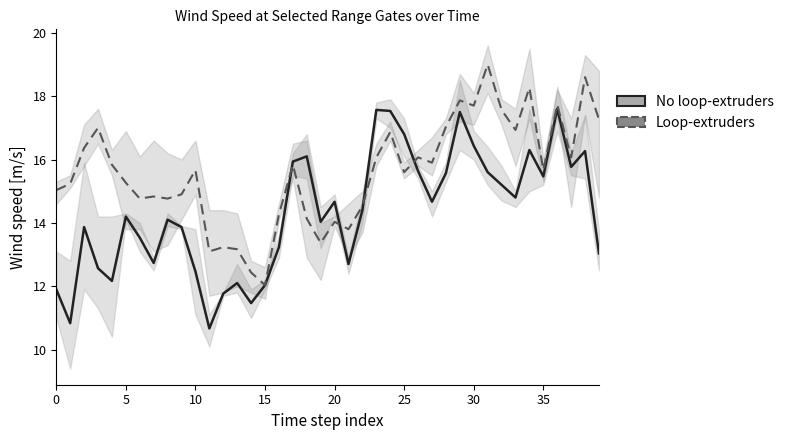

How many times do Loop-extruders and No loop-extruders cross each other?

4